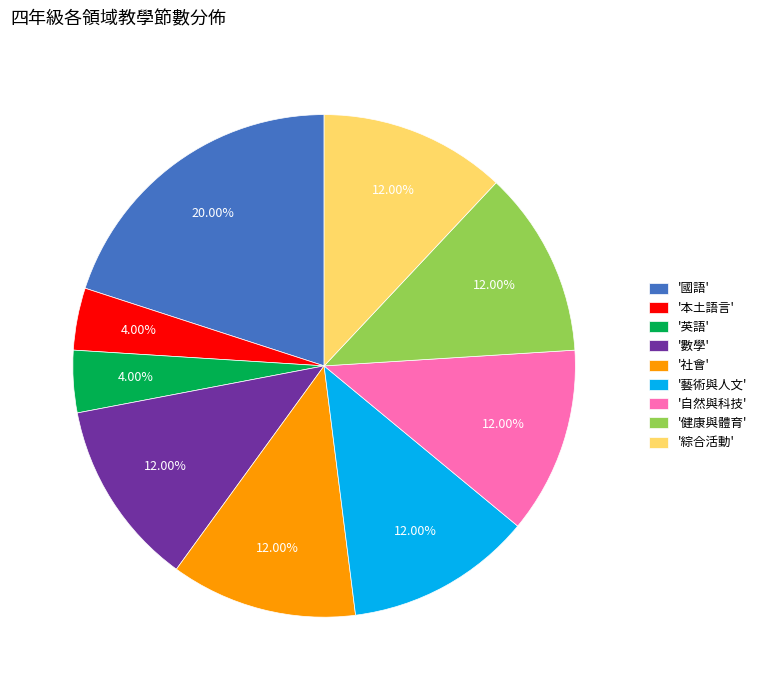

Which has a higher value, '英語' or '自然與科技'?

'自然與科技'